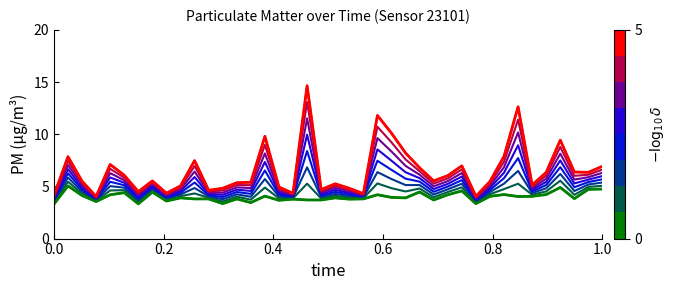

At which category does the chart reach its peak across all series?

00:46